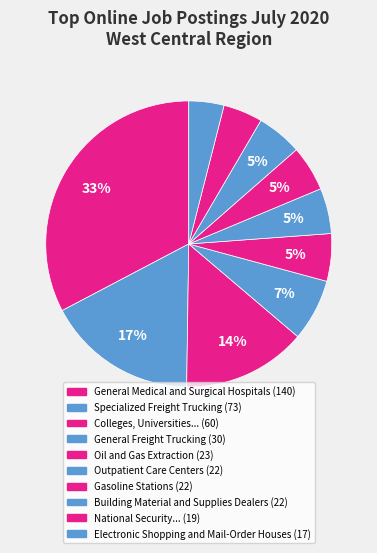

How many segments does this pie chart have?

10